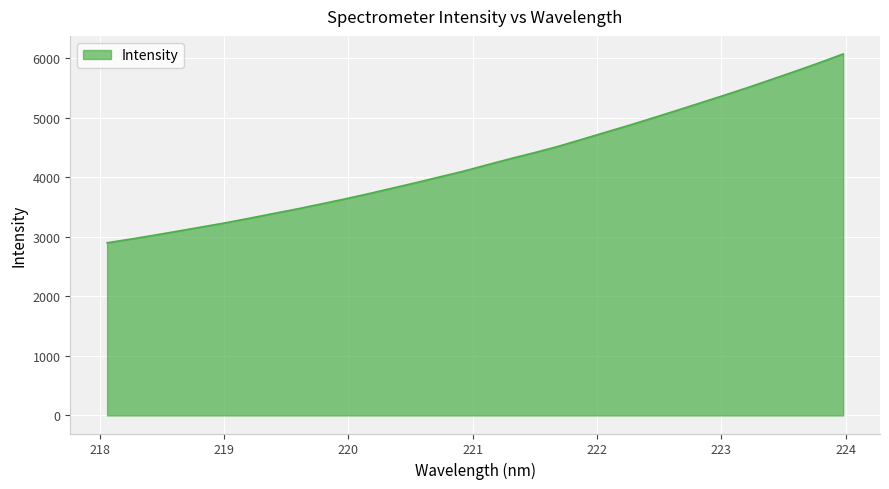

What is the difference between the maximum and minimum values?

3174.3